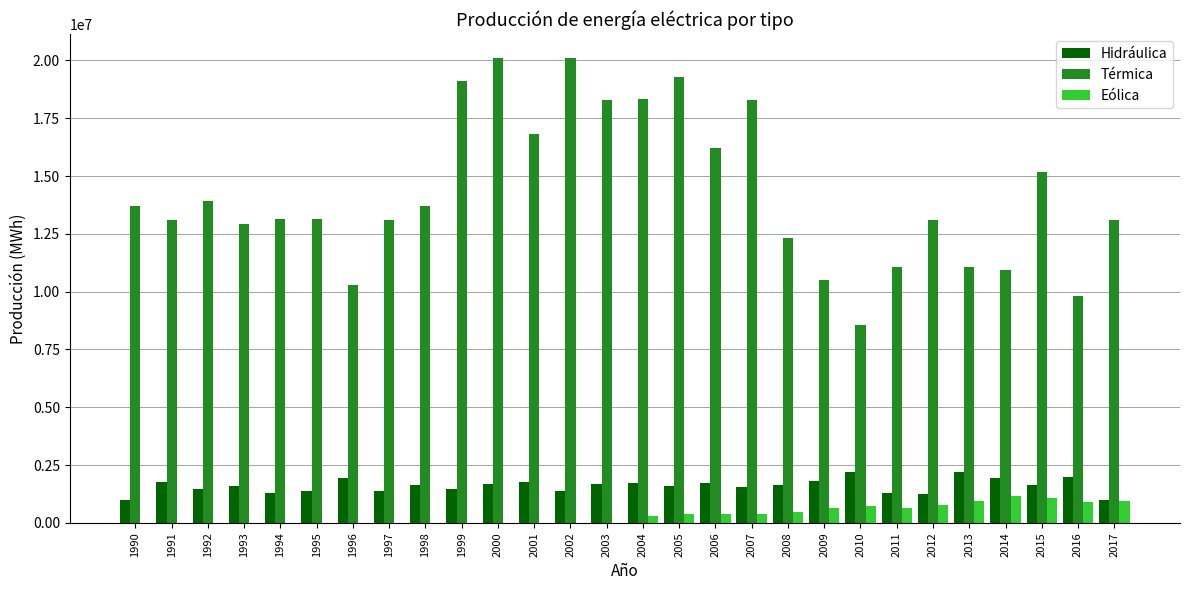

Is the value of Eólica at 1996 greater than the value of Hidráulica at 1990?

No